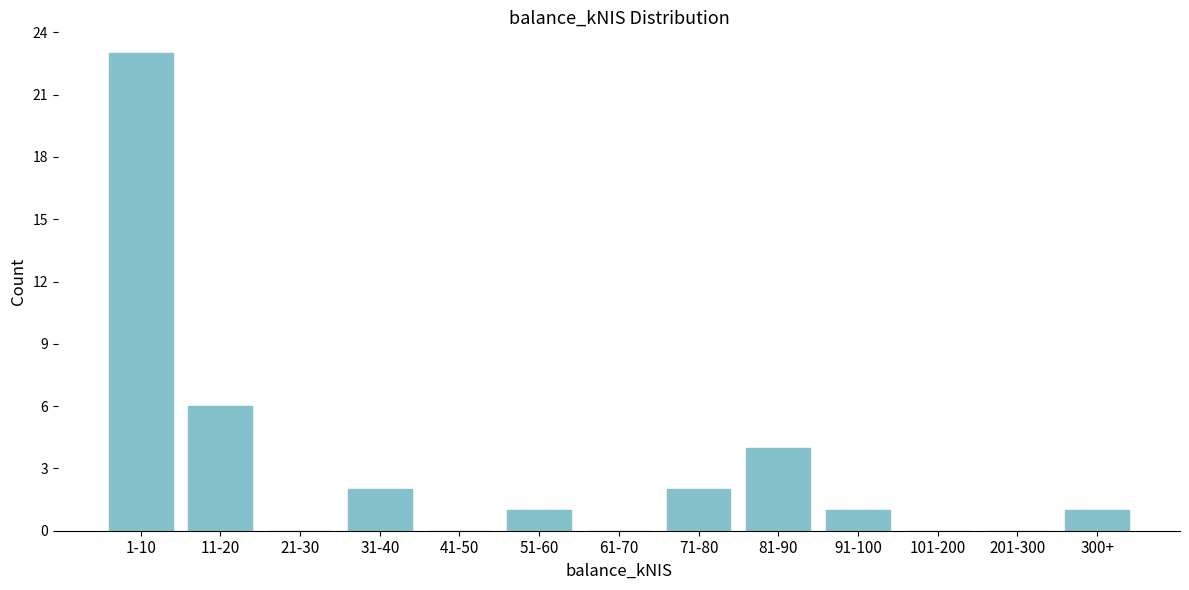

Reading right to left, list all the values displayed in this chart.

300+=1	201-300=0	101-200=0	91-100=1	81-90=4	71-80=2	61-70=0	51-60=1	41-50=0	31-40=2	21-30=0	11-20=6	1-10=23